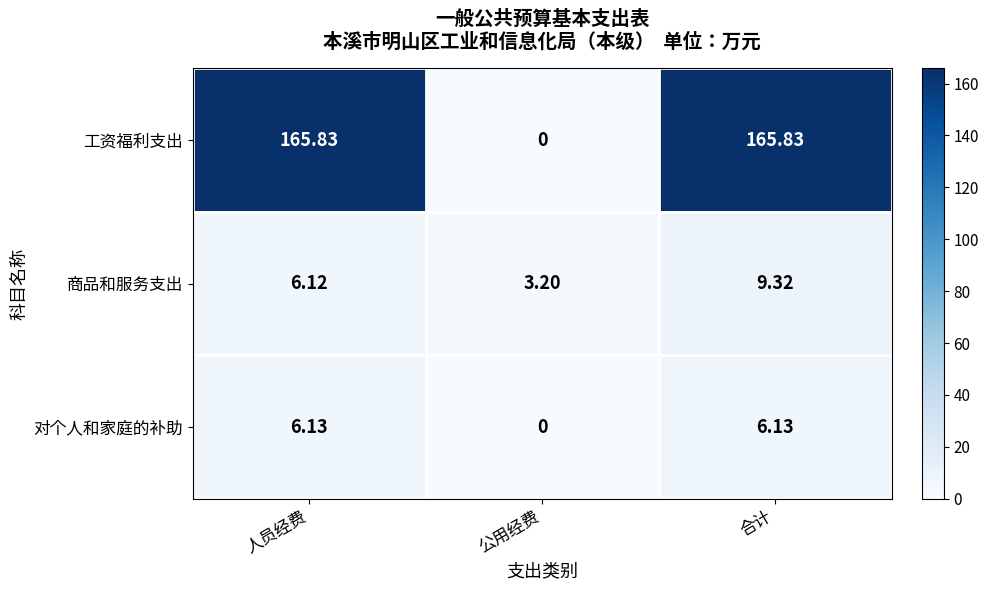

At 人员经费, list the series in order from smallest to largest.

商品和服务支出, 对个人和家庭的补助, 工资福利支出